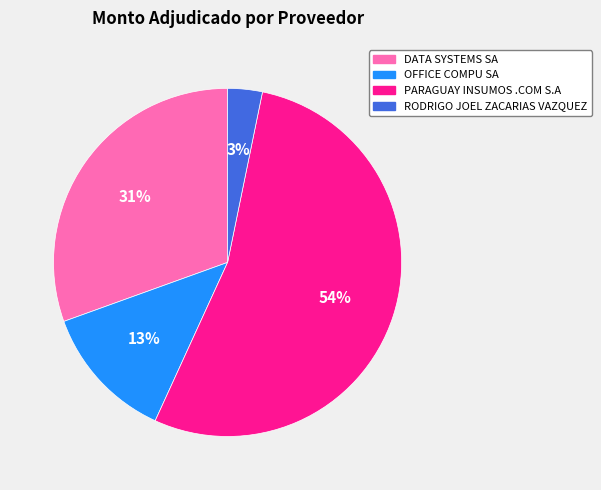

Is PARAGUAY INSUMOS .COM S.A the majority of the pie?

Yes